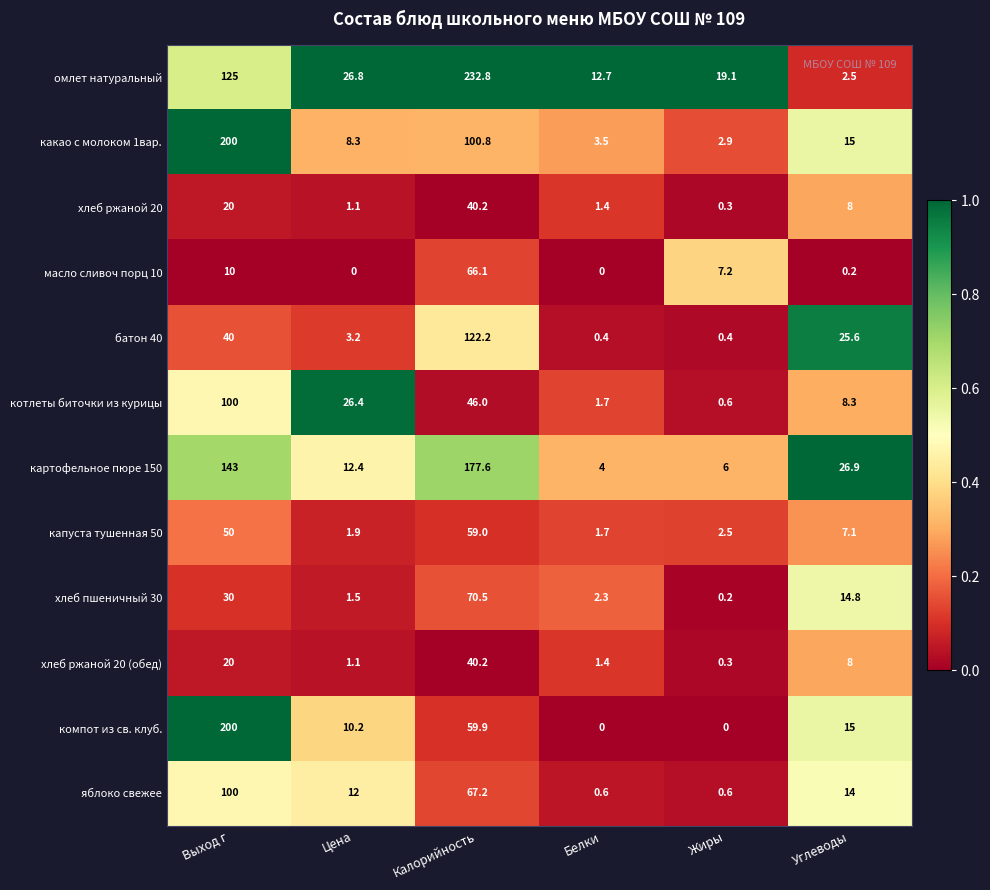

The капуста тушенная 50 series shows 59.0 at Калорийность. True or false?

True